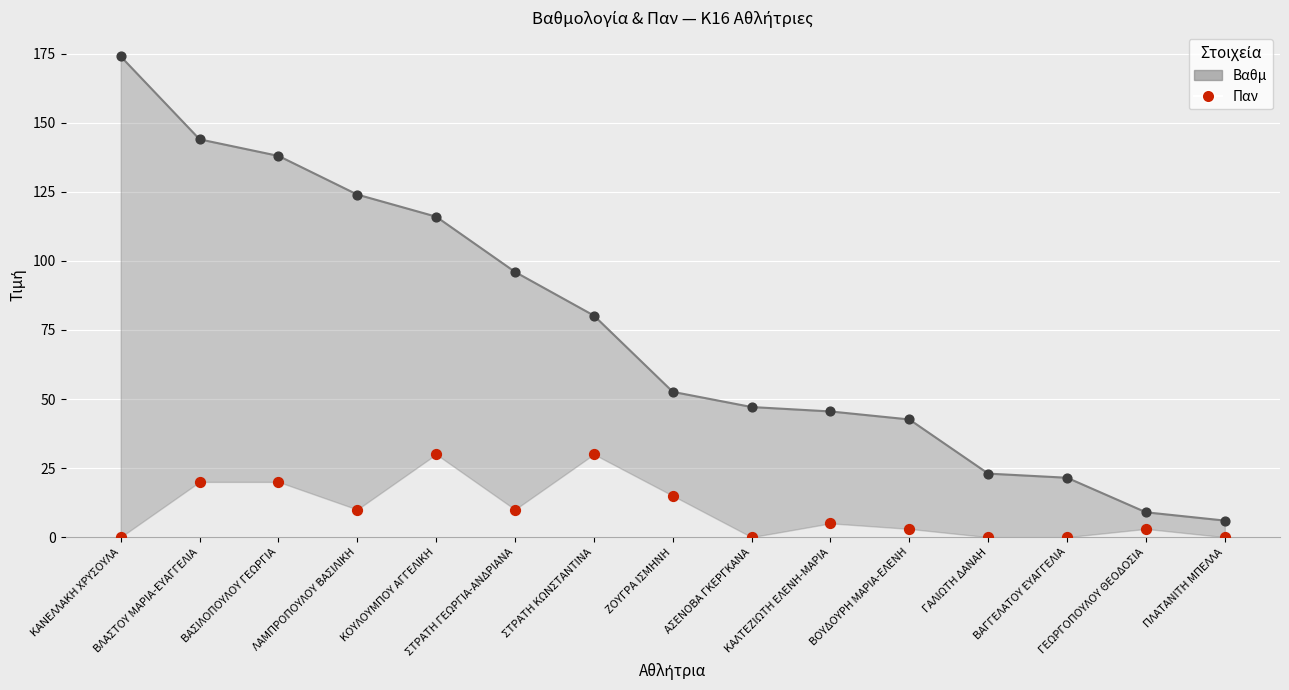

What is the total value across all series at ΣΤΡΑΤΗ ΓΕΩΡΓΙΑ-ΑΝΔΡΙΑΝΑ?

106.0